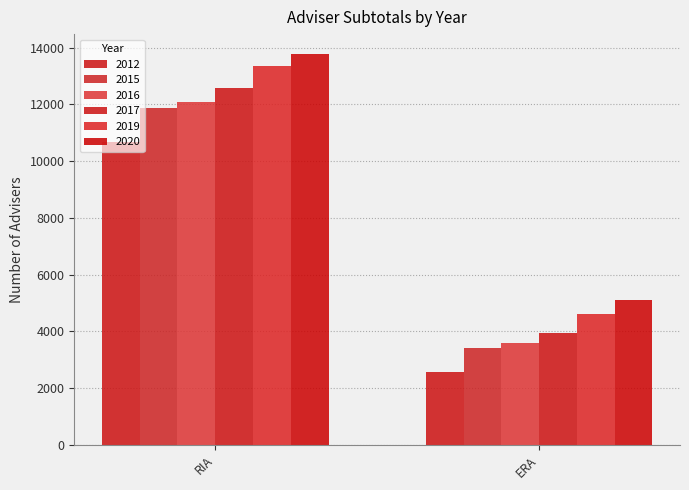

How many categories are shown in the chart?

2